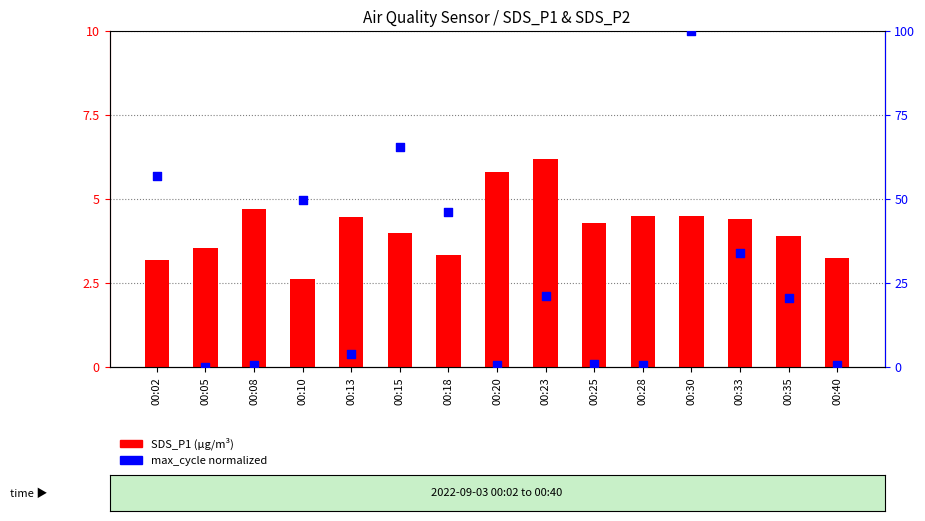

What are all the series names shown in the legend?

SDS_P1, max_cycle (norm)